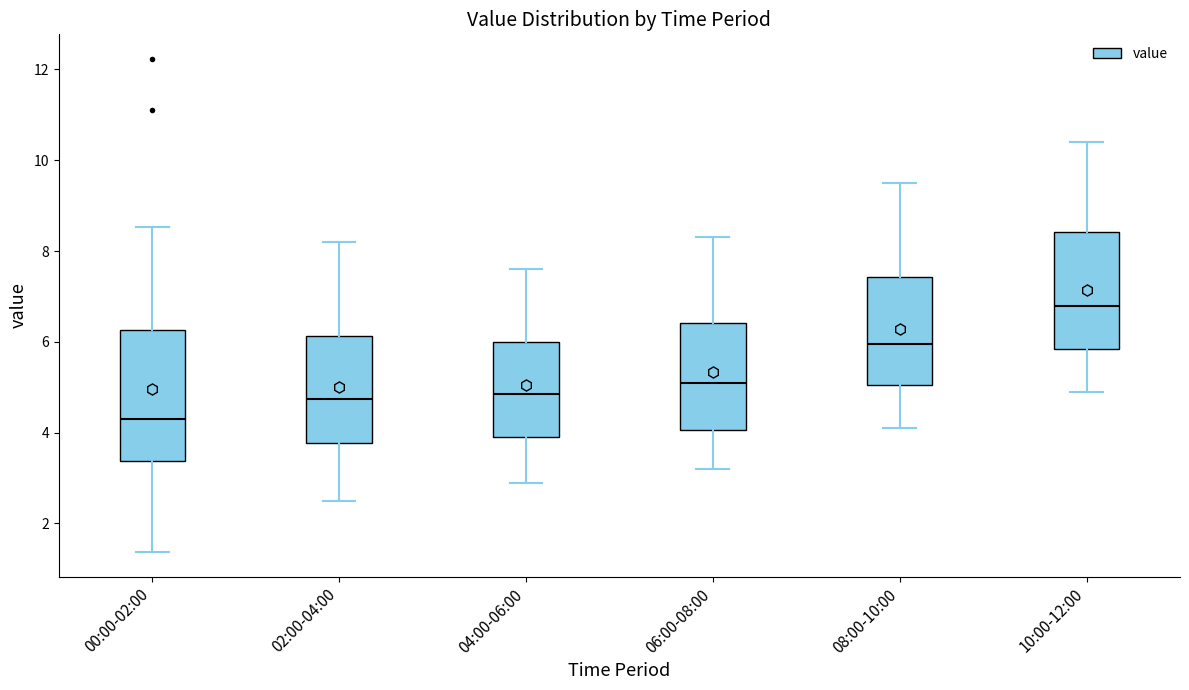

Which box is the tallest, from its lower edge to its upper edge?

00:00-02:00